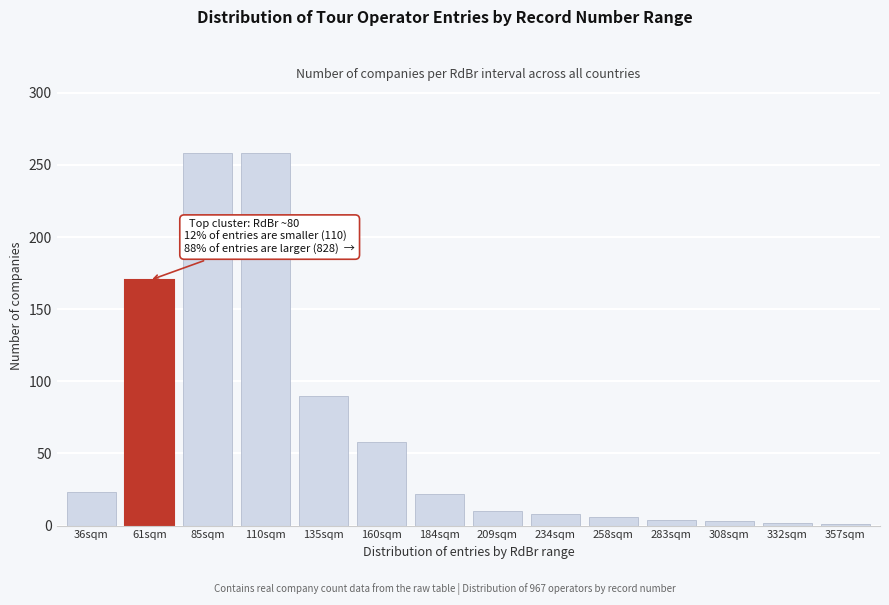

Approximately how many times larger is the value at 160sqm compared to 209sqm?

5.8